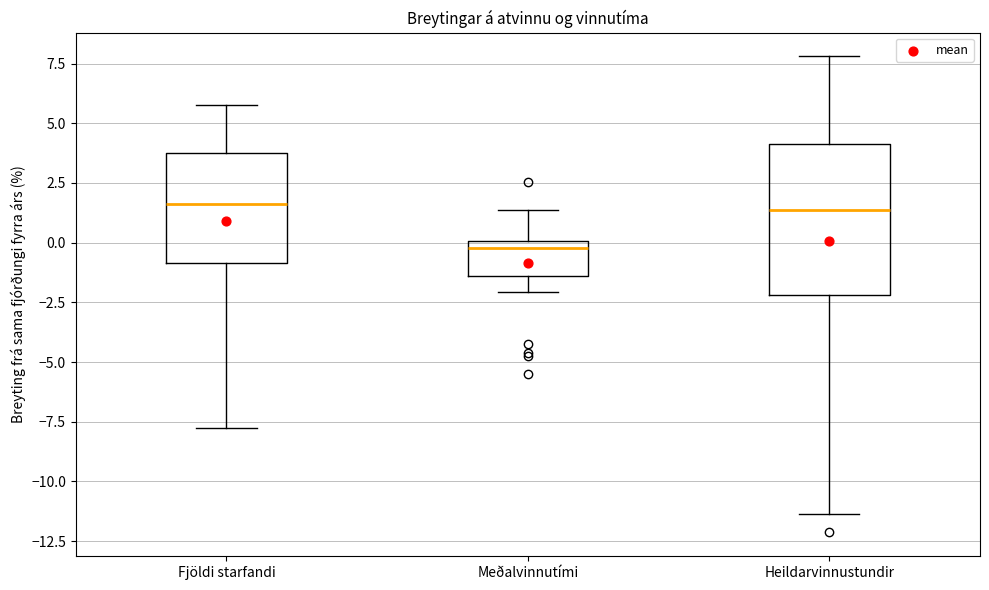

Where does the lower whisker of the box for Meðalvinnutími end on the y-axis? The values are not printed on the chart, so give them approximately, as read against the axis.

-2.0